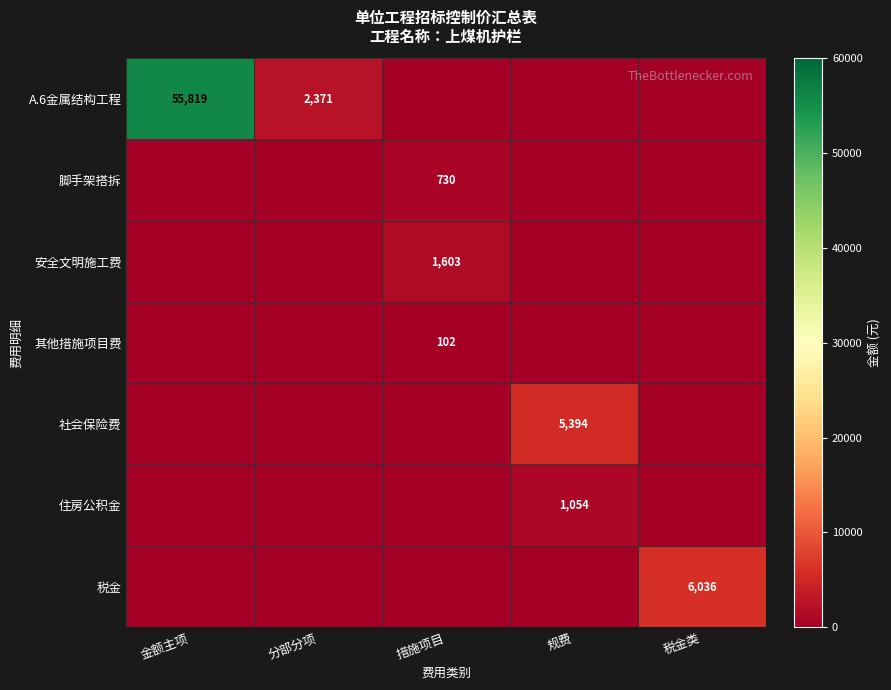

The A.6金属结构工程 series shows 3245 at 分部分项. True or false?

False